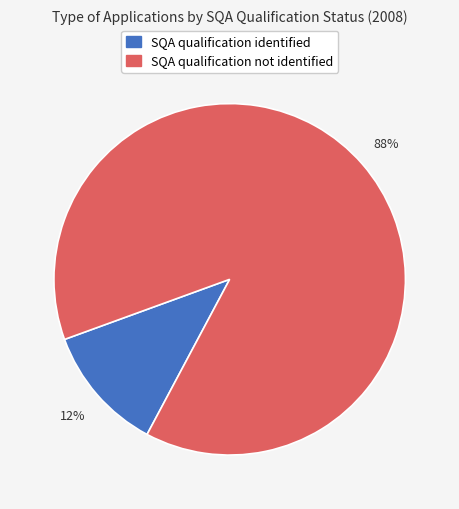

To the nearest percent, what is the average slice percentage?

50%